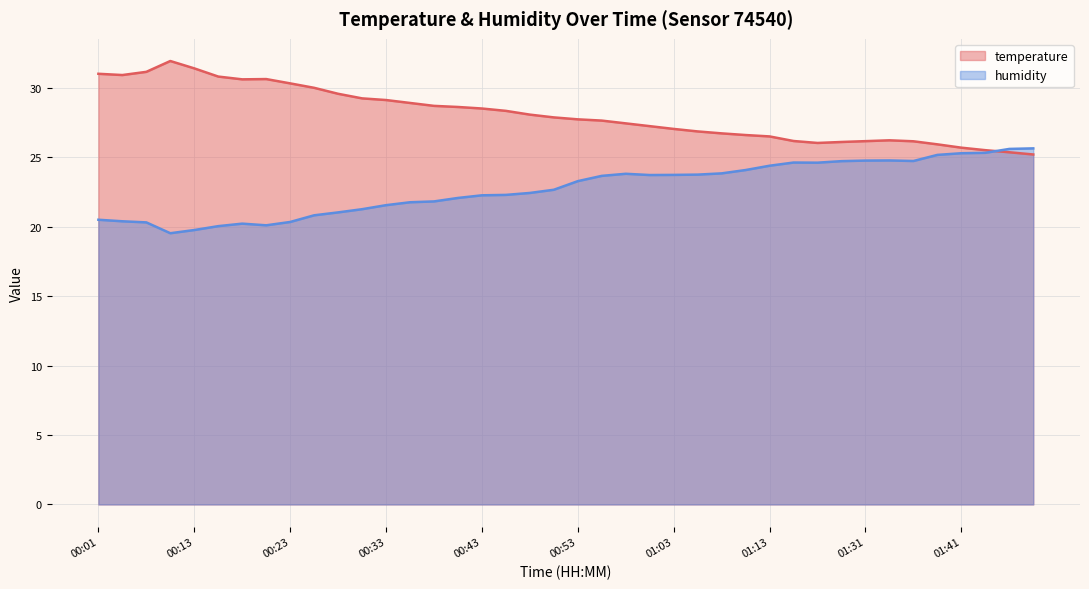

Rank the series at 01:00 from lowest to highest value.

humidity, temperature